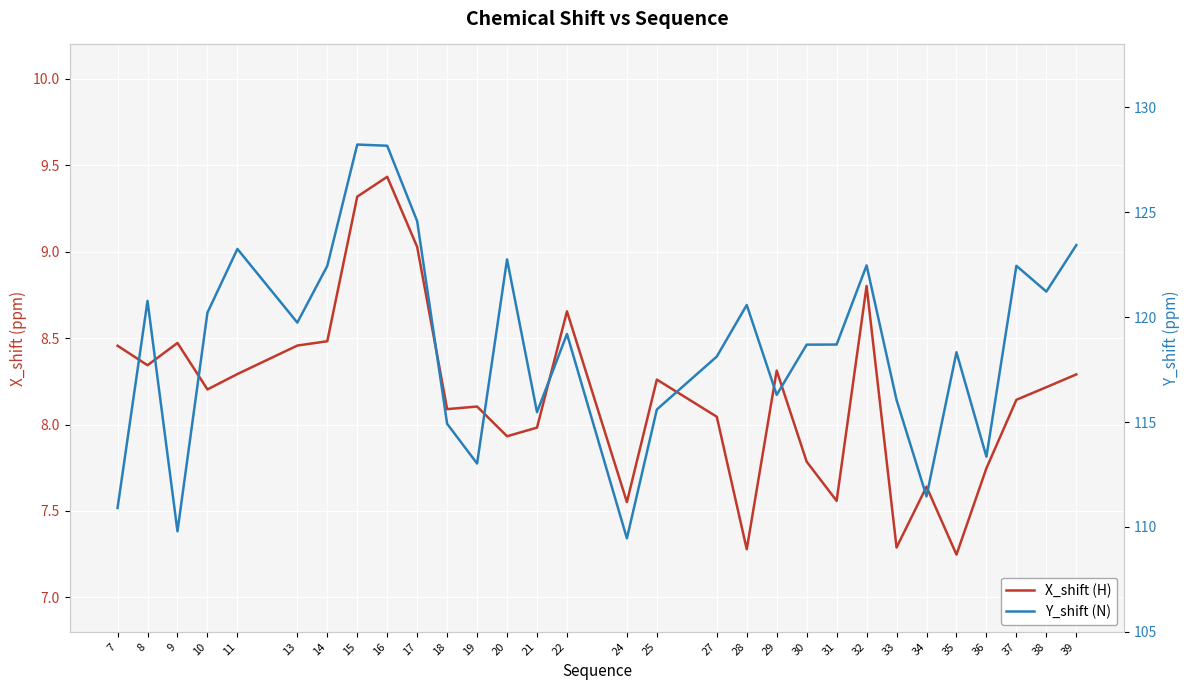

True or false: X_shift (H) and Y_shift (N) cross at least once.

False